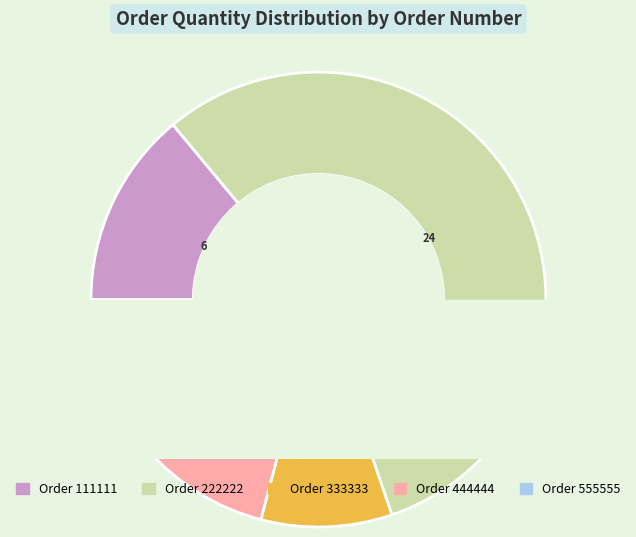

Does 333333 represent more than half of the total?

No